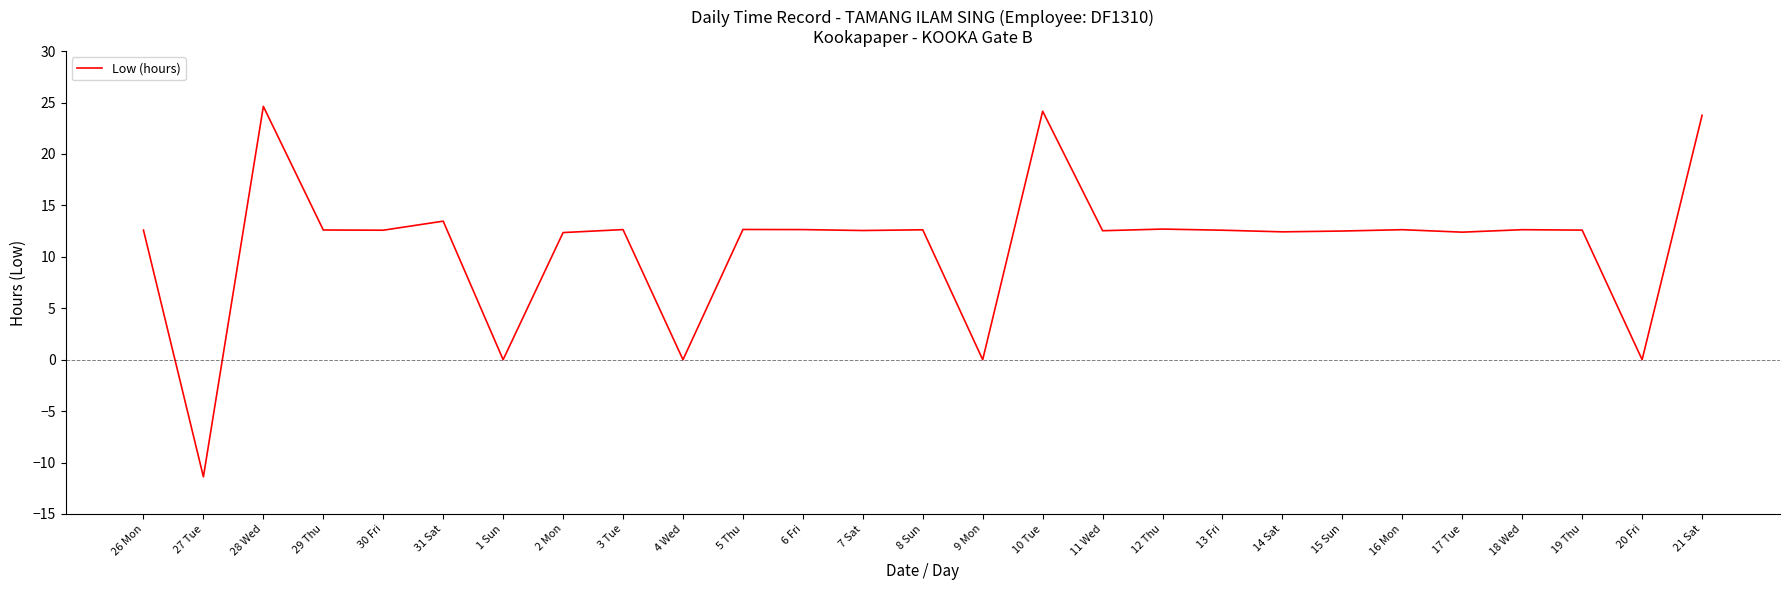

Count the number of data series in this chart.

1